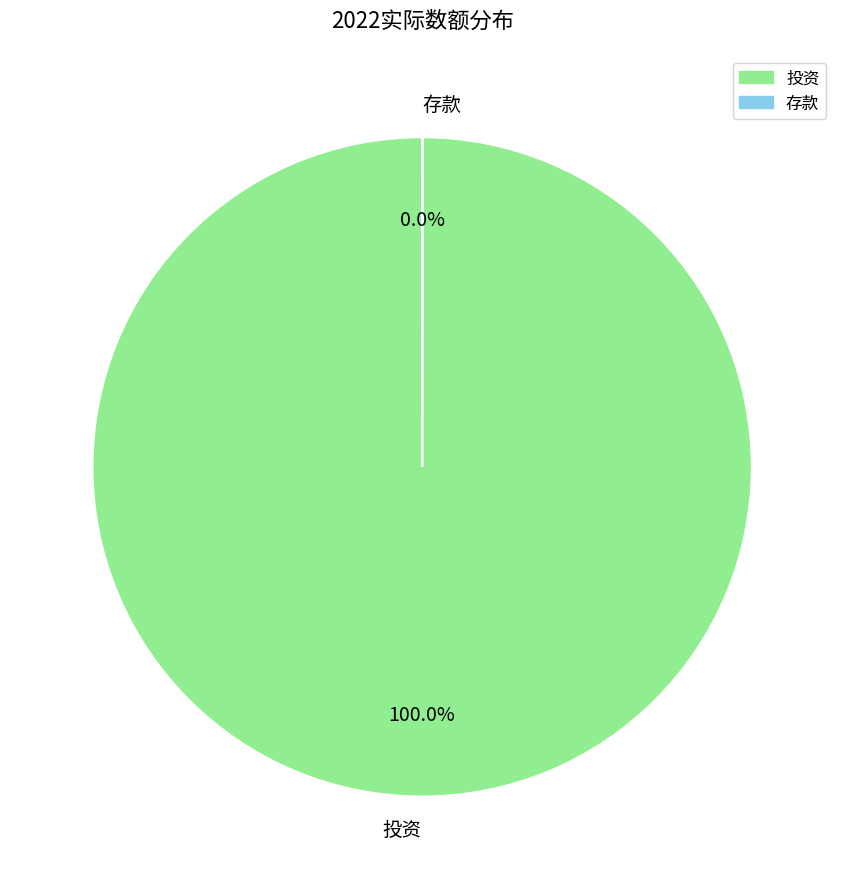

Does any single category account for the majority?

Yes